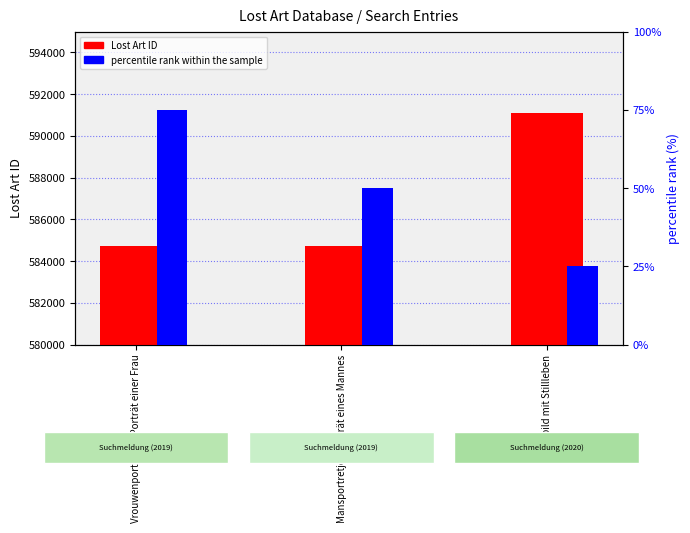

What is the label of the 1st bar from the right?

Genrebild mit Stillleben